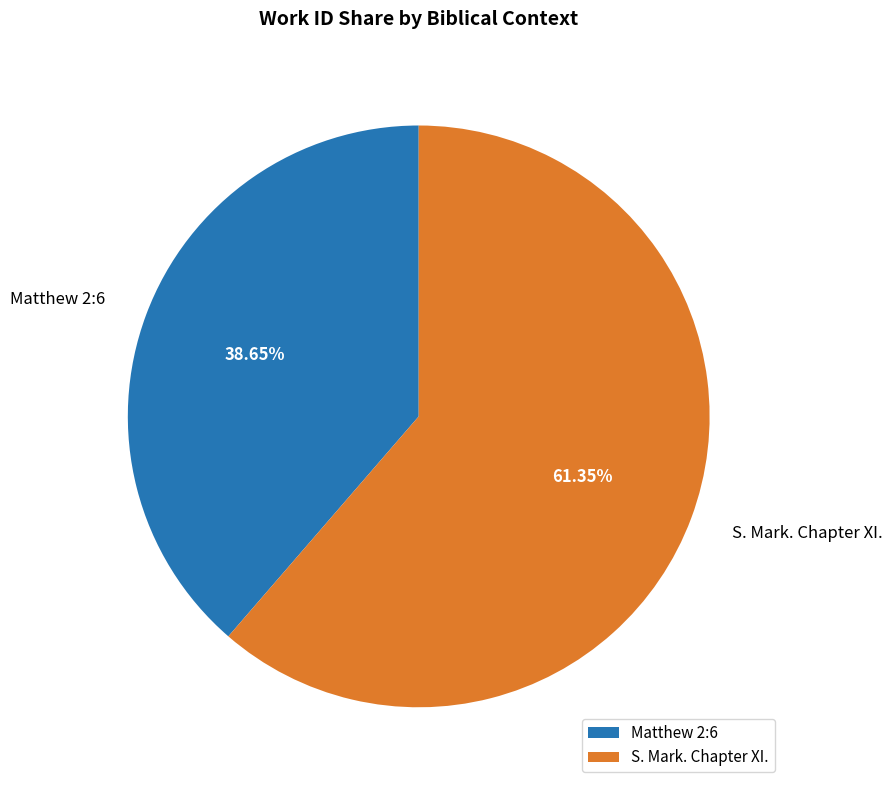

The S. Mark. Chapter XI. slice represents 61% of the pie. True or false?

True